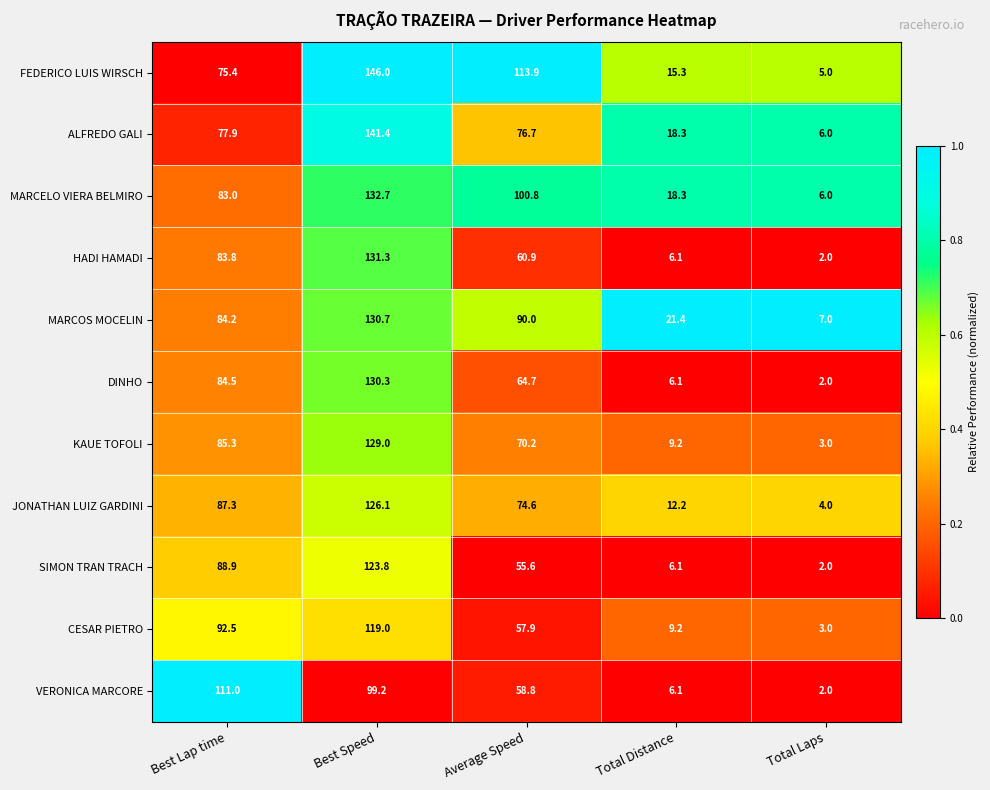

What is the difference between the FEDERICO LUIS WIRSCH values at Best Lap time and Total Laps?

70.4